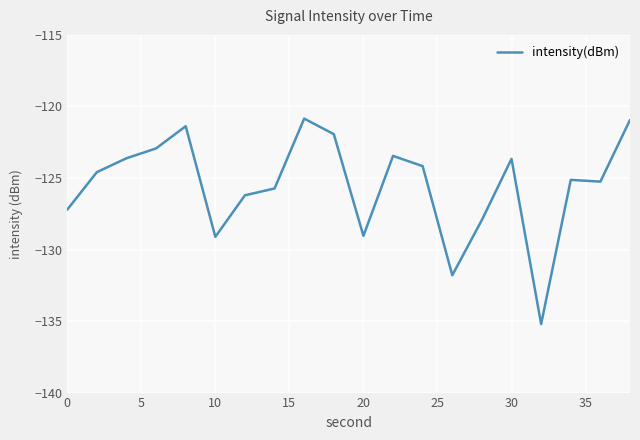

What is the difference between the maximum and minimum values?

14.4